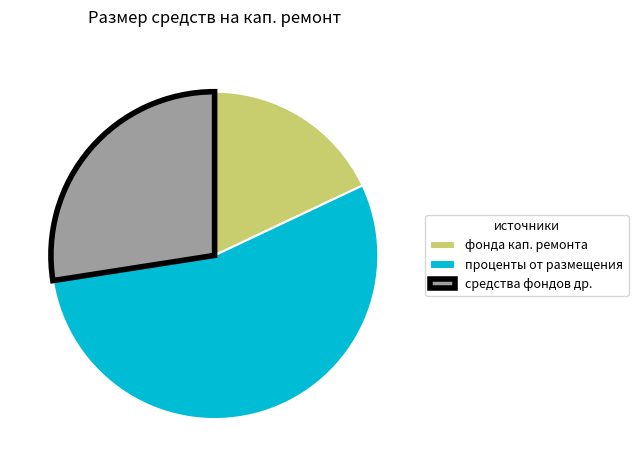

Between проценты от размещения and средства фондов др., which is larger?

проценты от размещения